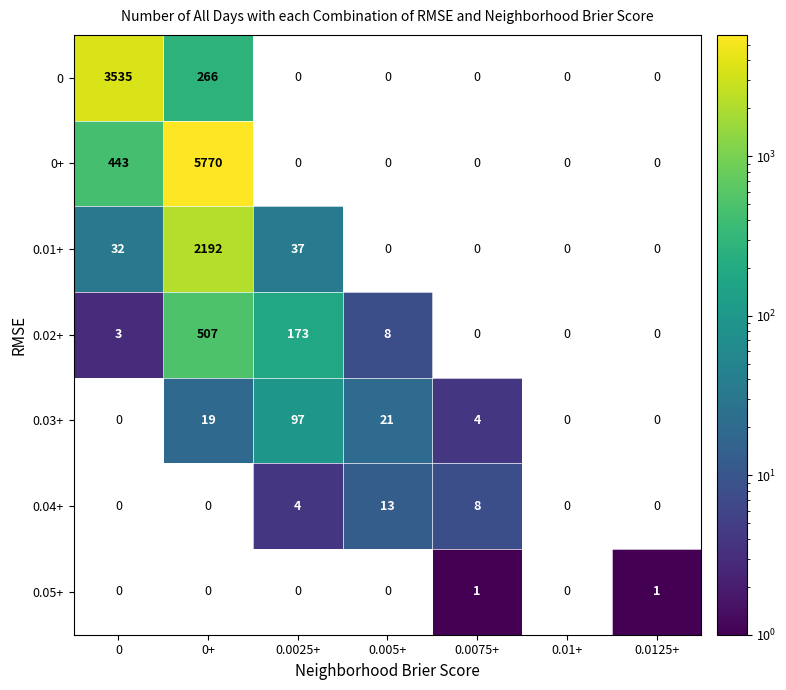

How many data points does each series have?

7